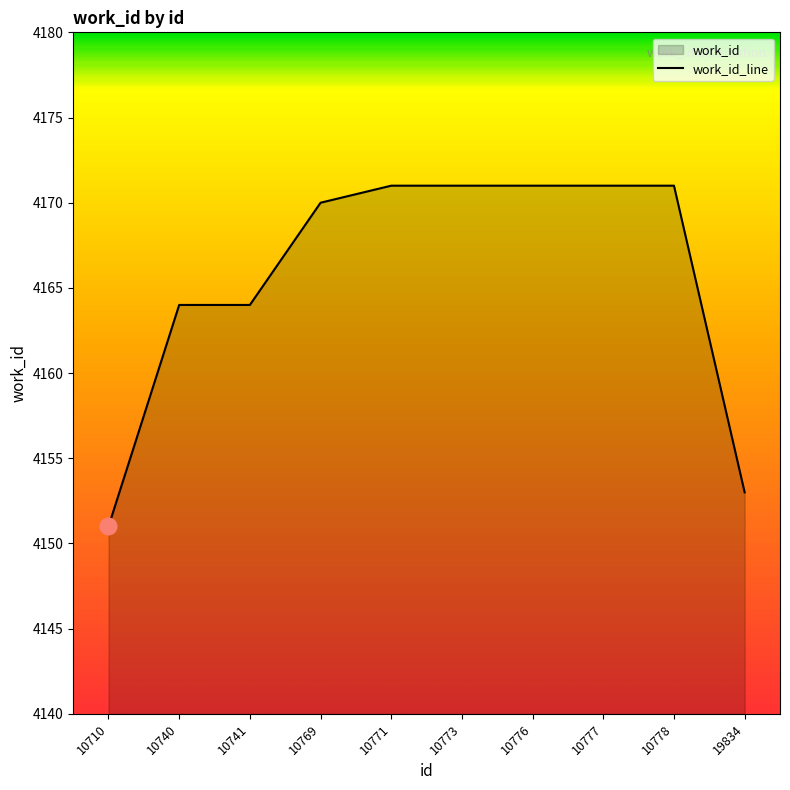

How many data points are less than 4171?

5